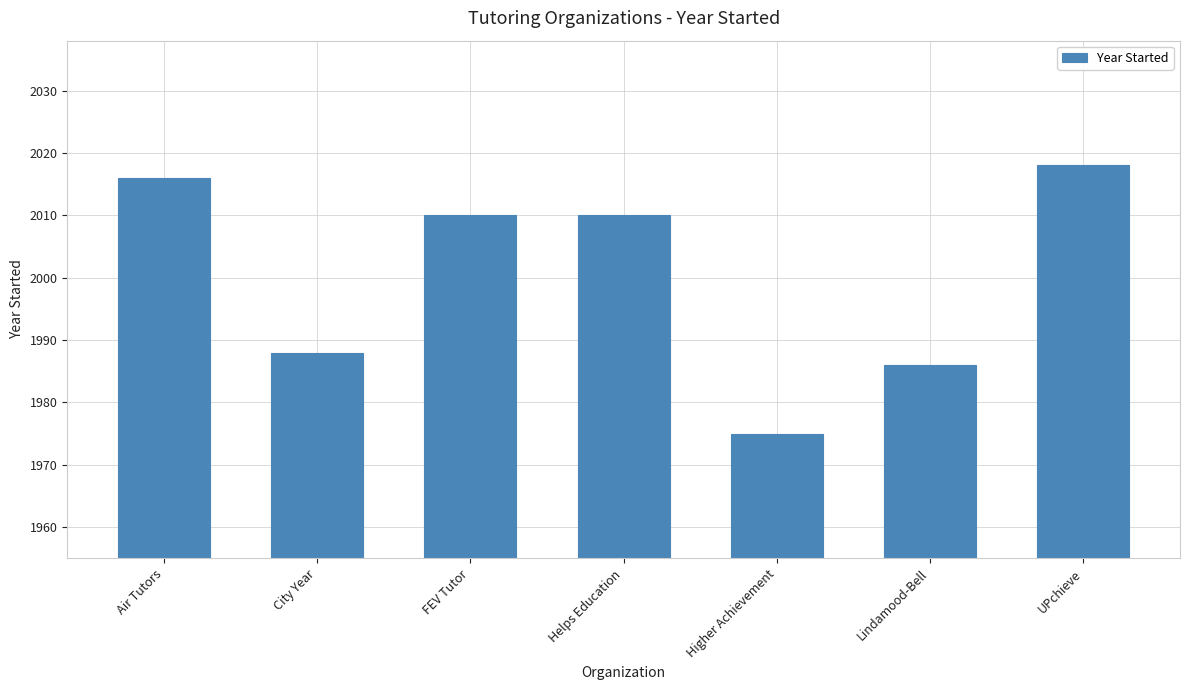

Is it true that the value at Lindamood-Bell is 1986?

True